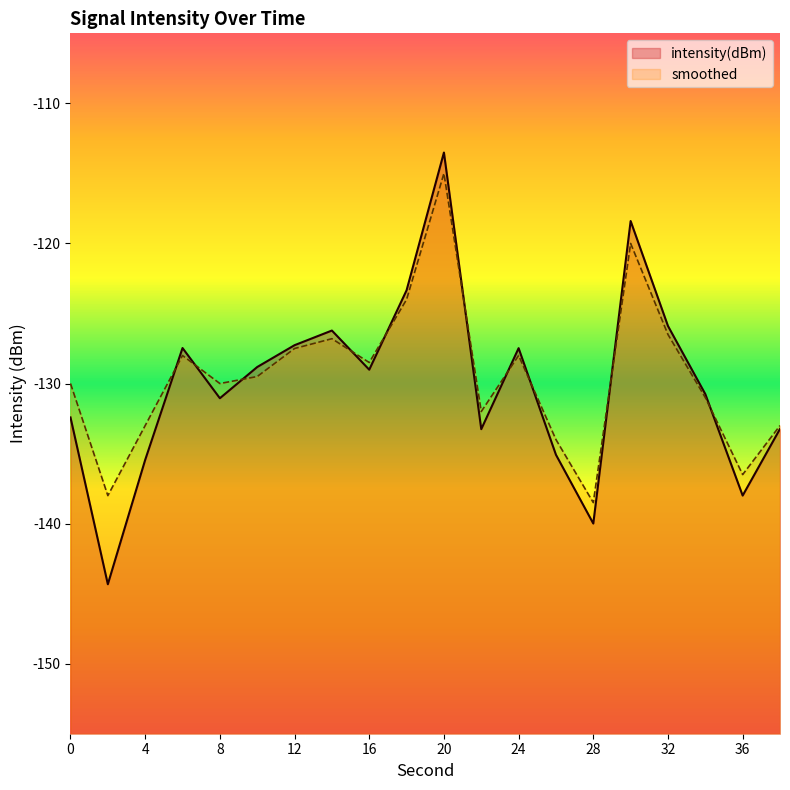

What is the spread (max minus min) of values at 12?

0.2